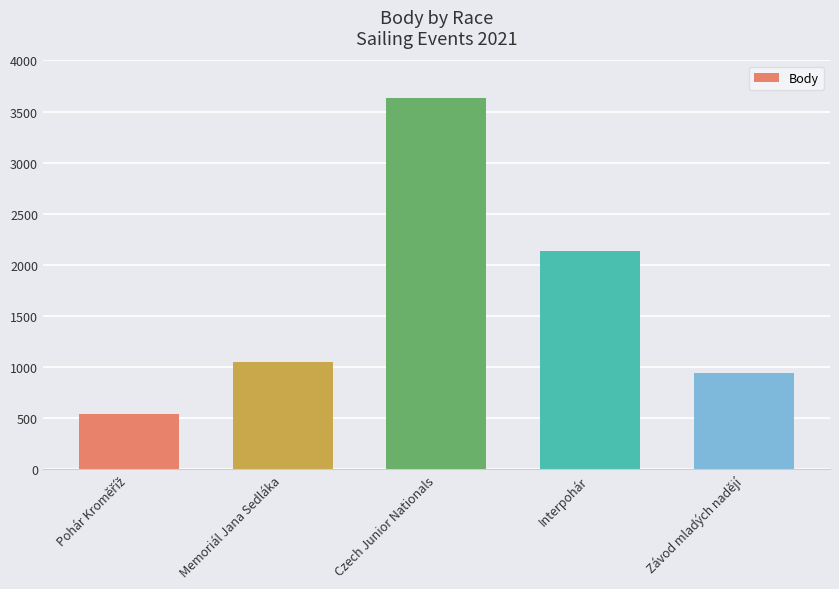

What is the value of the 5th bar from the left?

941